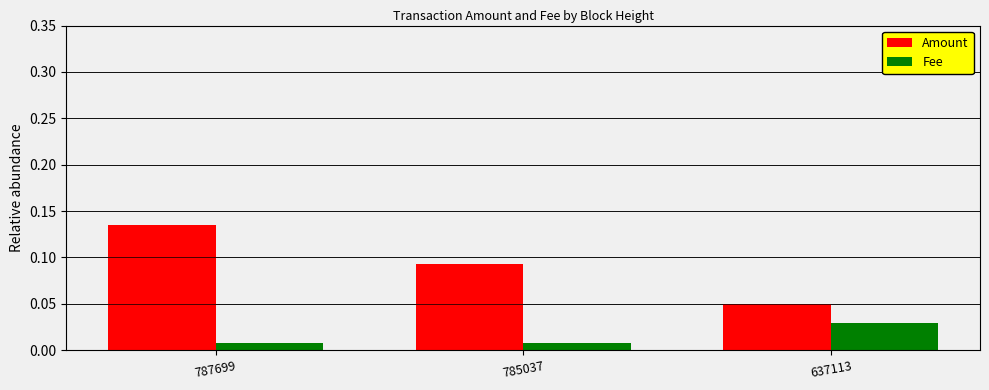

Which series has the largest total across all categories?

Amount